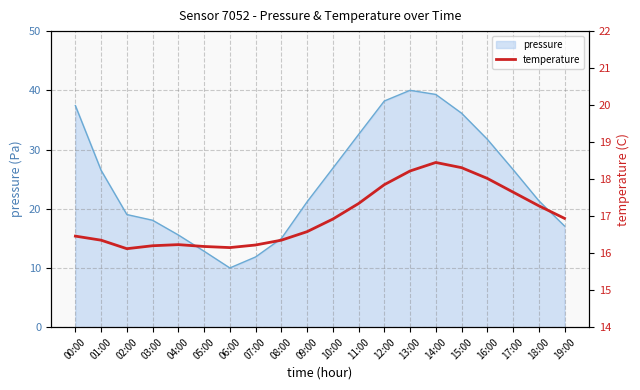

Is it true that the value at 19:00 is 8.3?

False